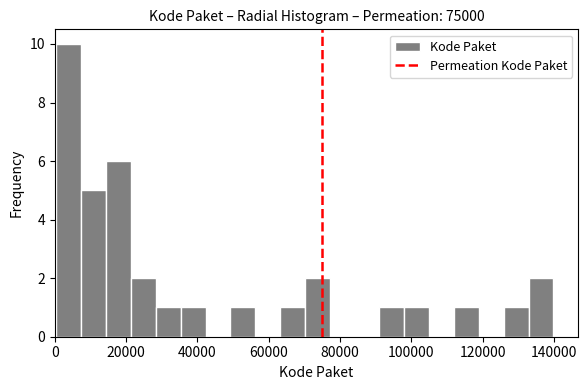

Around what value on the x-axis is the tallest bar? Give the approximate position of its centre, as read against the axis.

4000